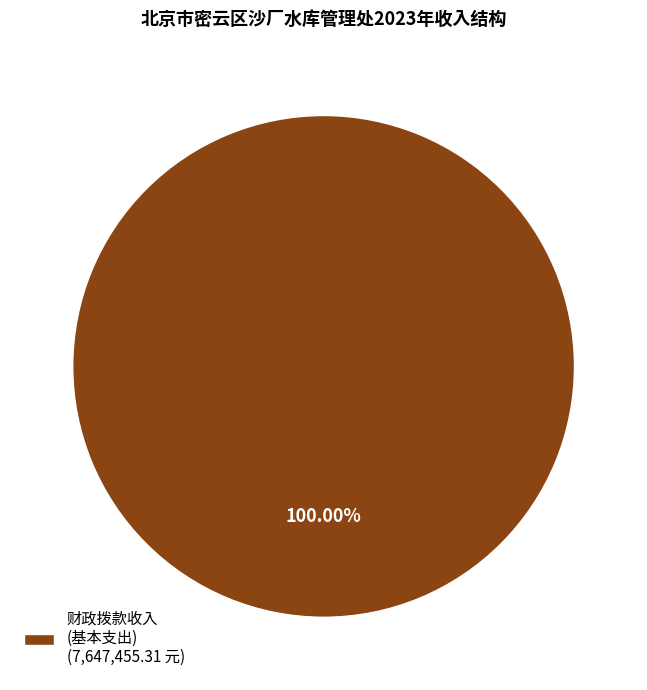

Which category accounts for the majority?

财政拨款收入 (基本支出) (7,647,455.31 元)